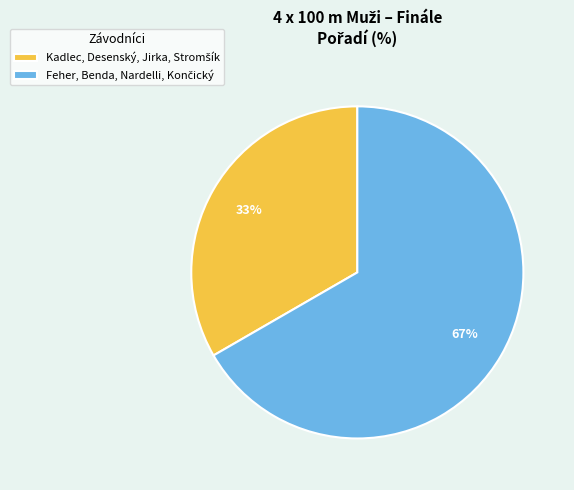

To the nearest percent, what is the average slice percentage?

50%